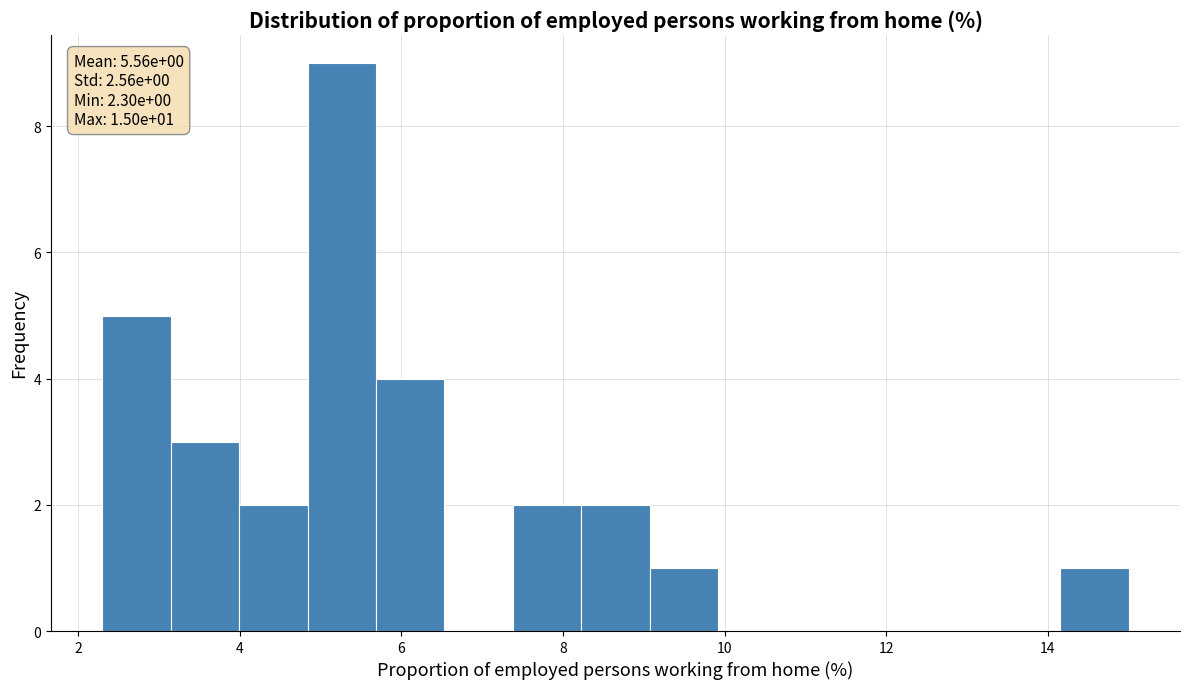

Which range on the x-axis has the tallest bar?

4.8 to 5.6